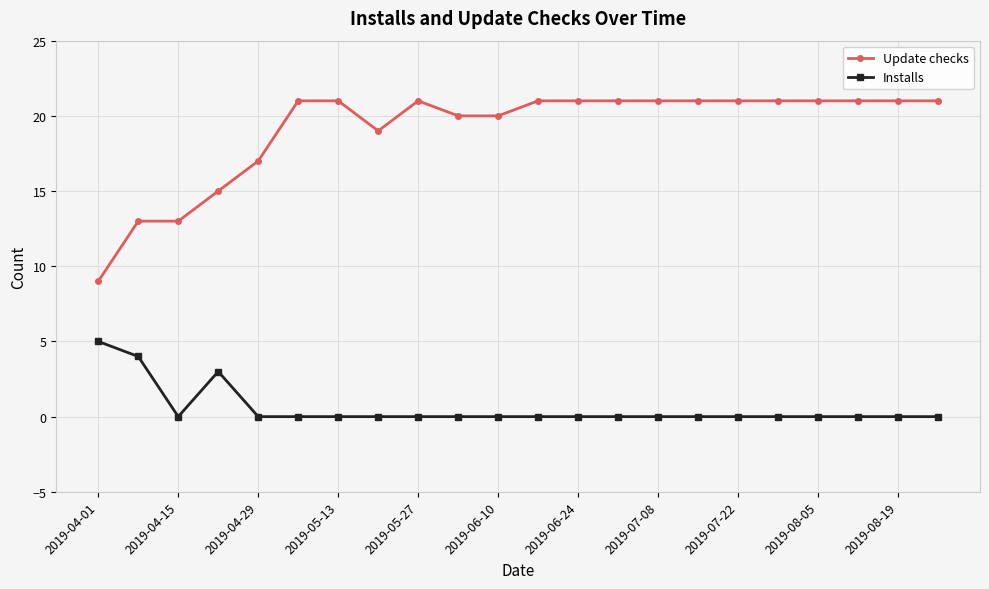

What is the sum of all Update checks values?

420